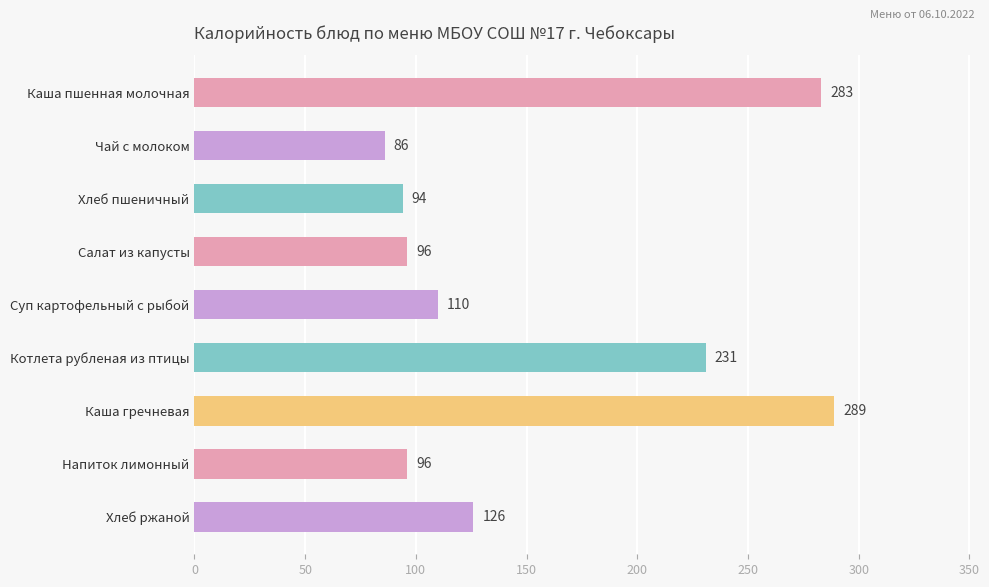

At which label is the value closest to 187?

Котлета рубленая из птицы